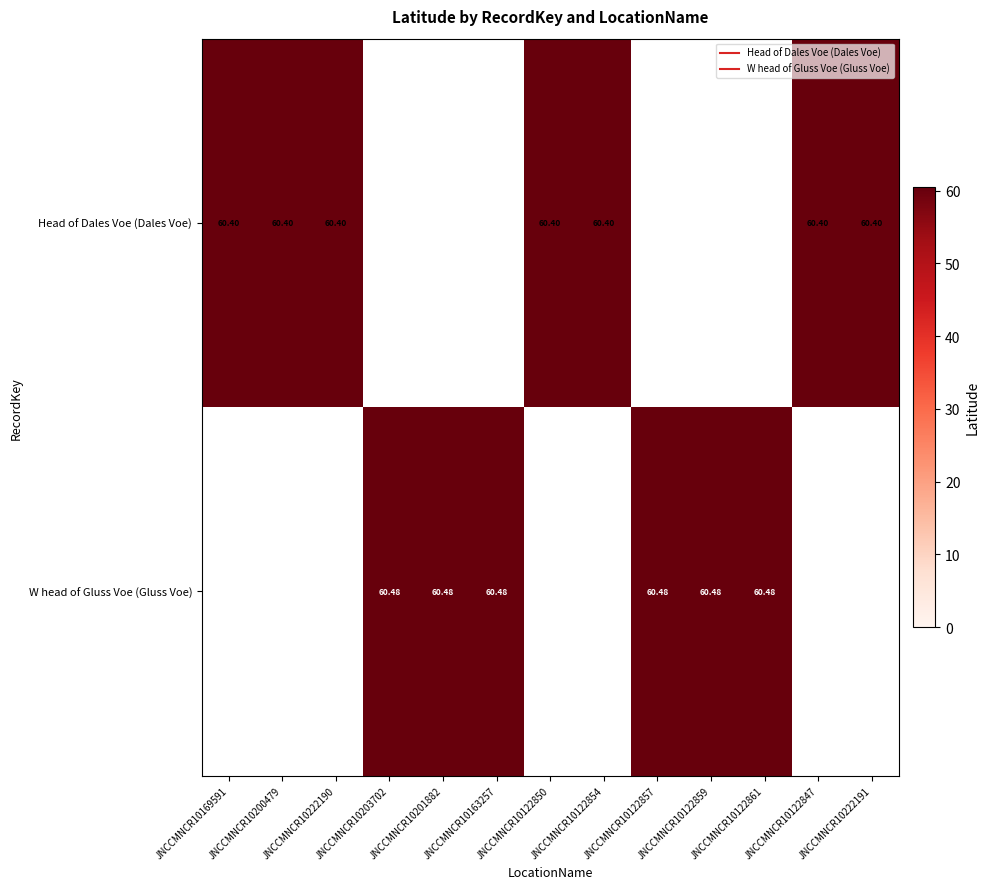

What is the sum of all Head of Dales Voe (Dales Voe) values?

422.8